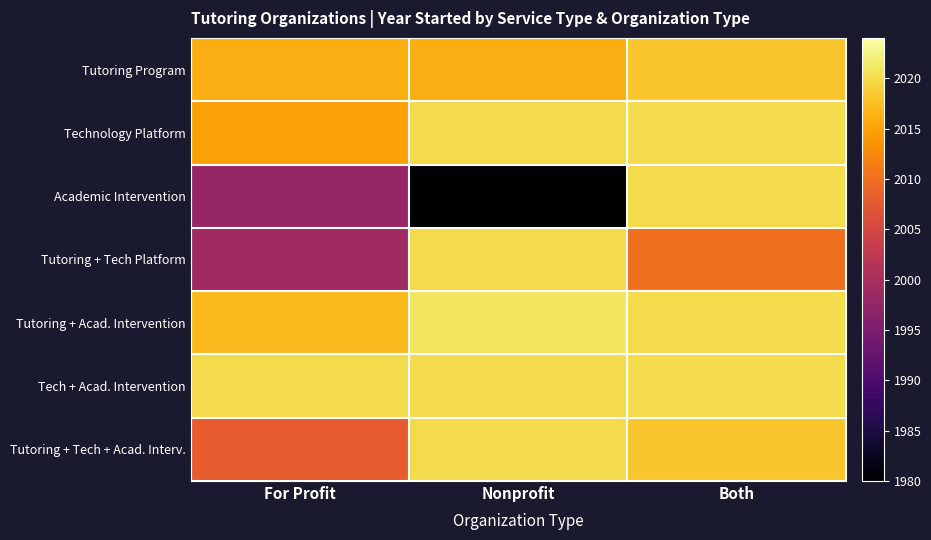

At how many categories does at least one series exceed 1992?

3